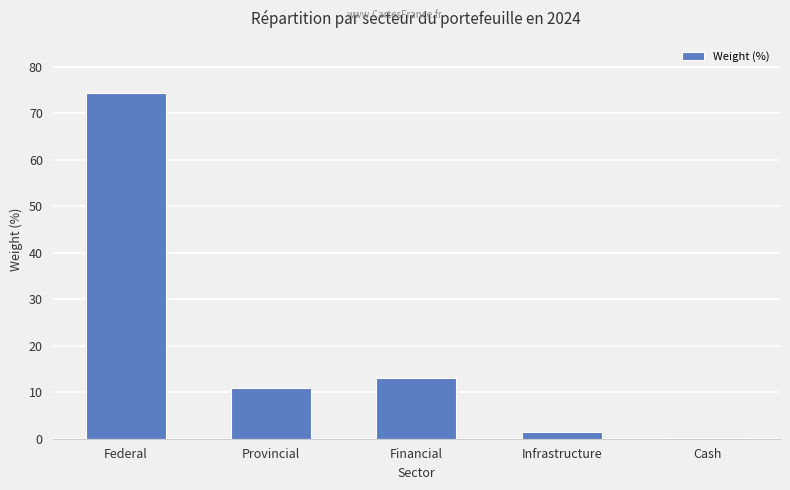

At which category does the chart reach its peak across all series?

Federal